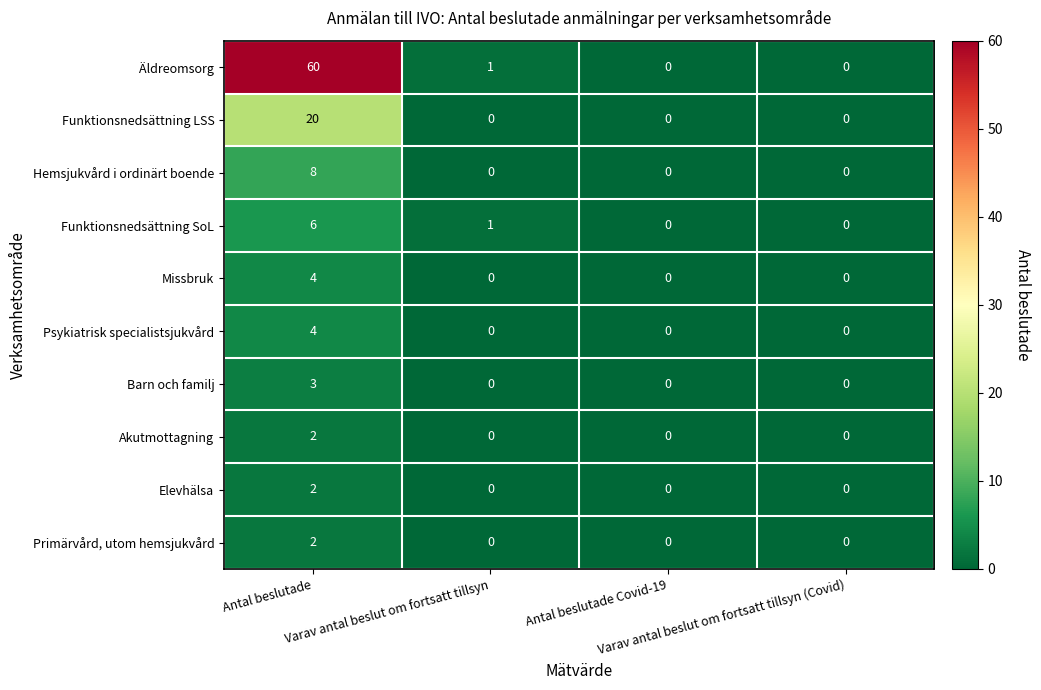

What is the sum of all Äldreomsorg values?

61